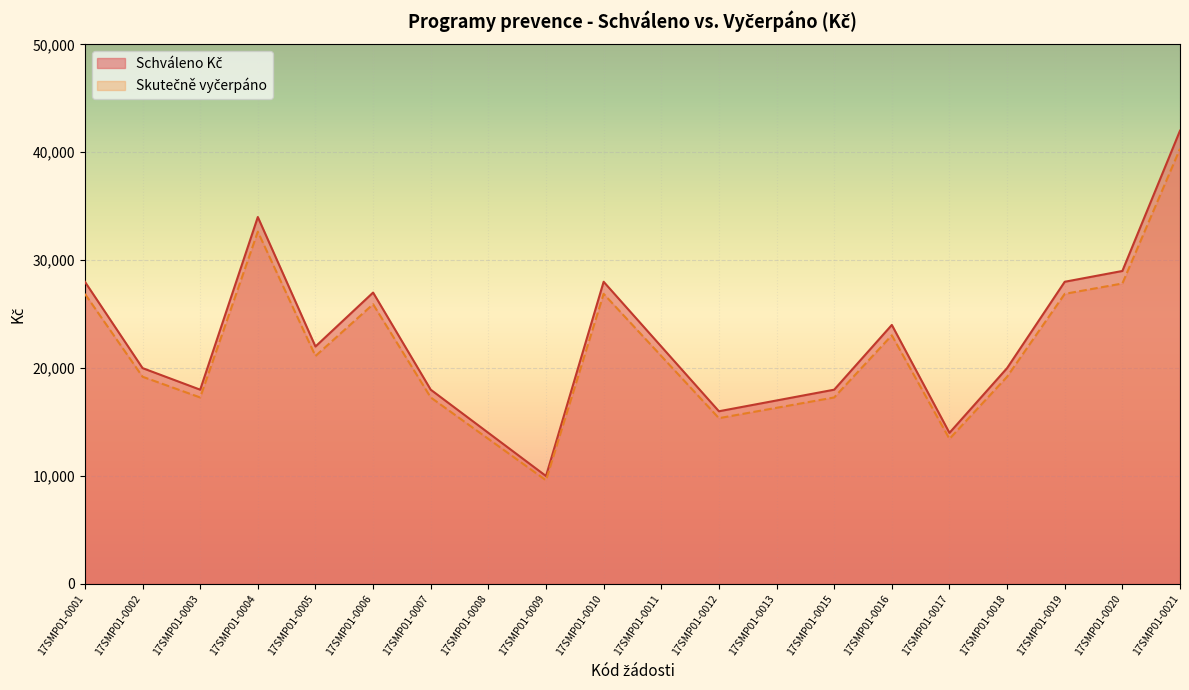

What is the value of the Schváleno Kč point at the 10th from the left?

28000